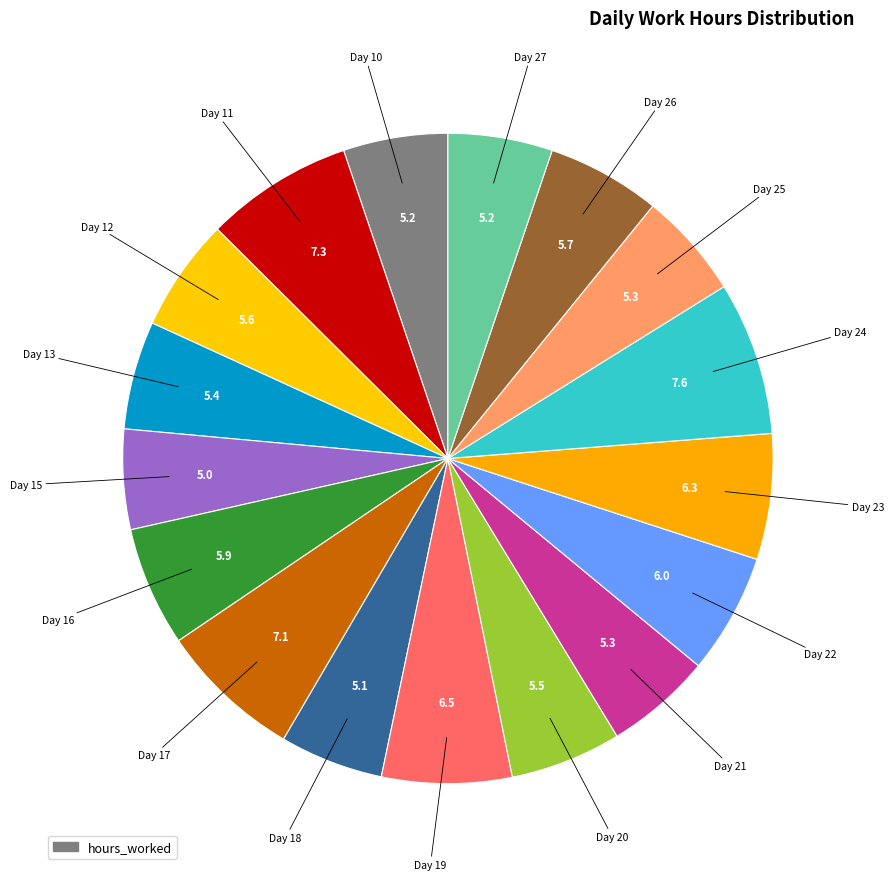

Count the number of slices in the pie.

17